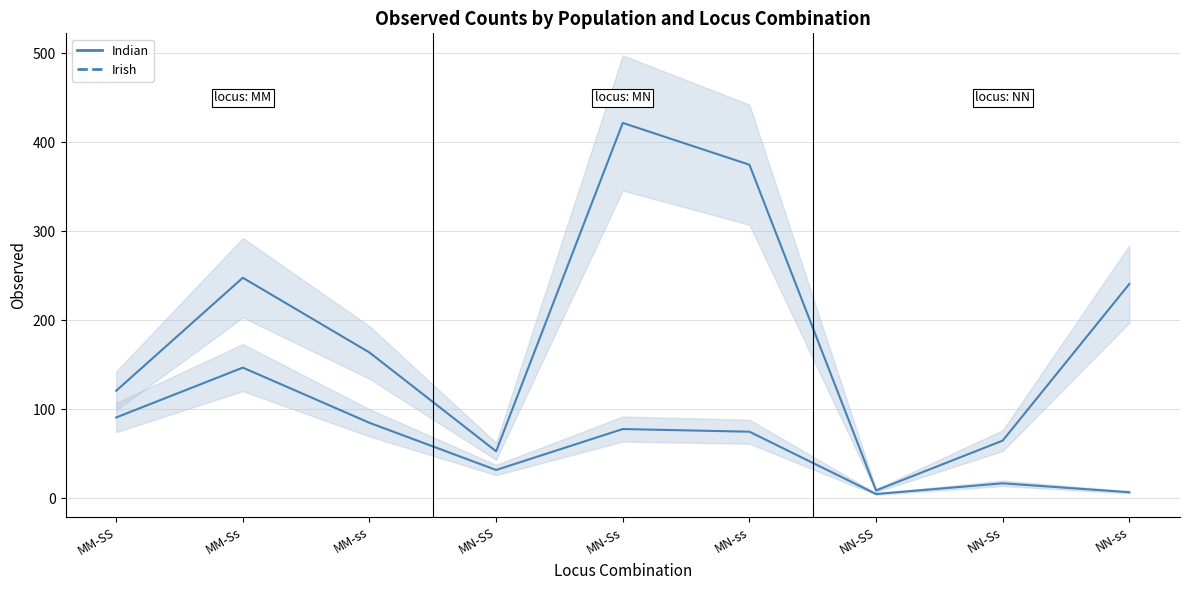

Is this an area chart (filled region under the line)?

No